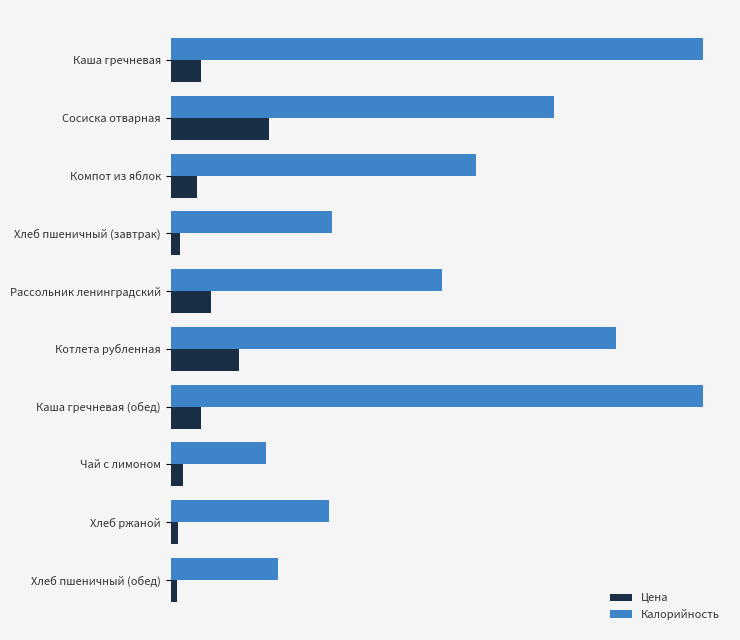

What position from the left is Чай с лимоном?

8